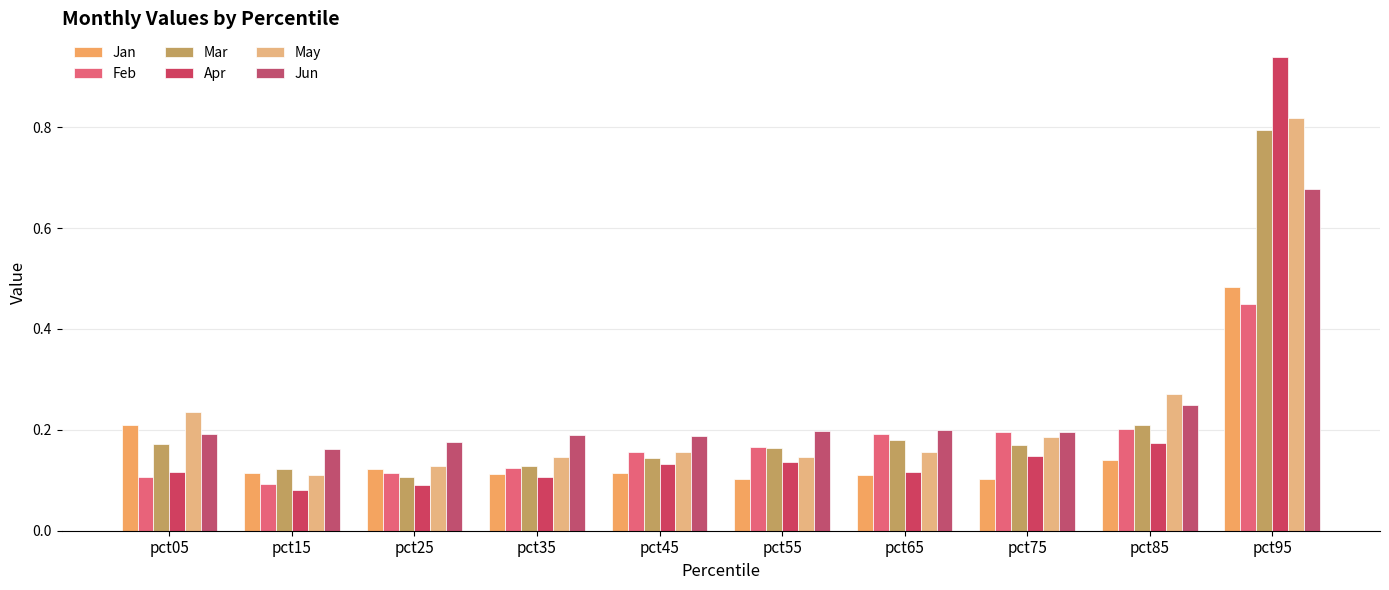

The Jan series shows 0.1 at pct35. True or false?

True